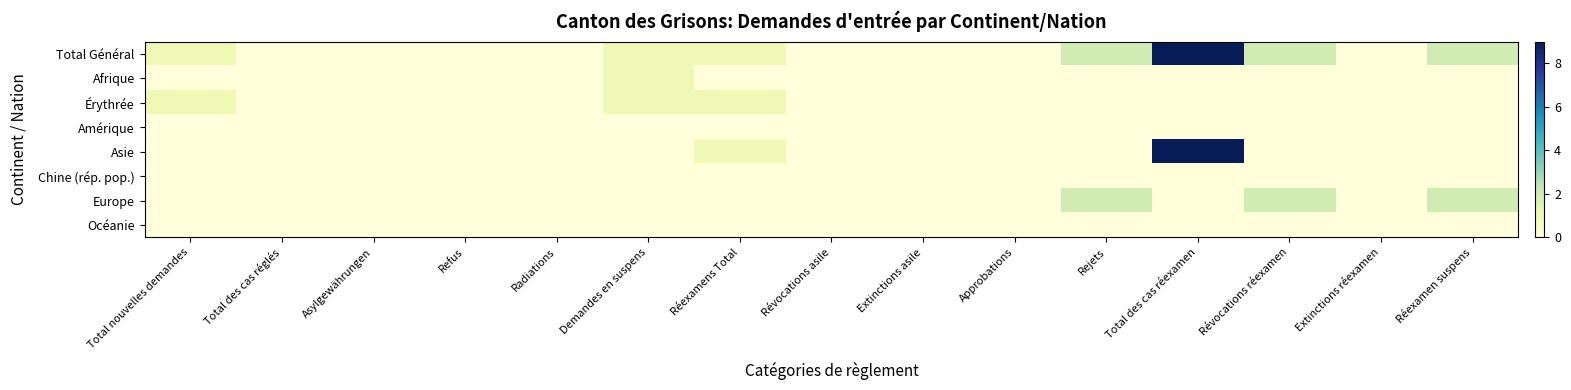

Which series has the largest total across all categories?

Total Général